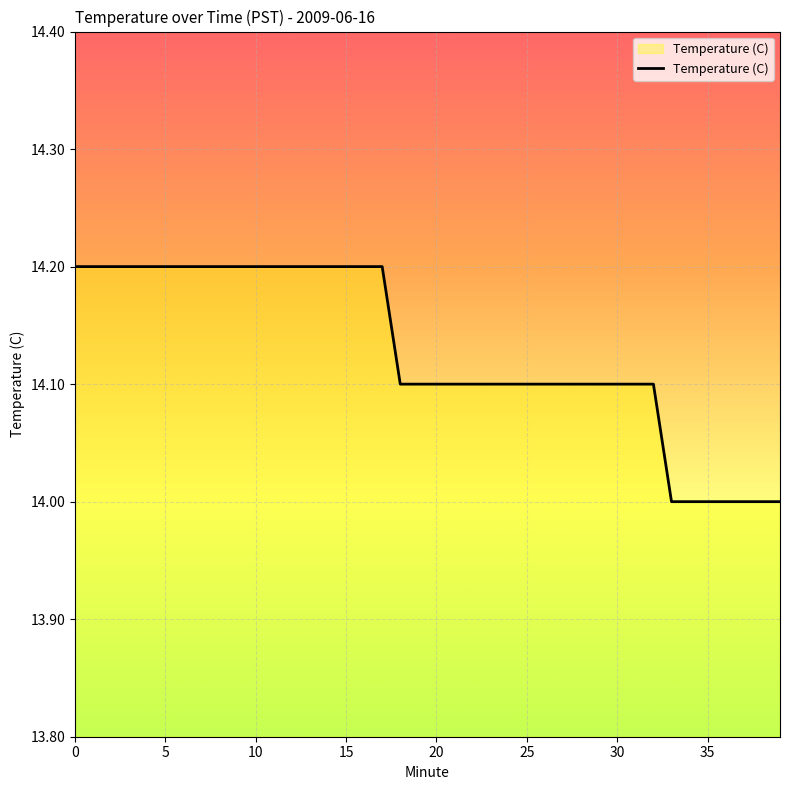

What is the minimum value shown in the chart?

14.0